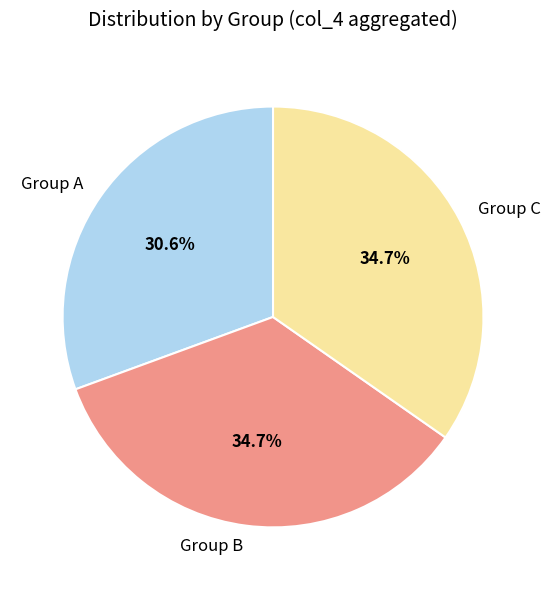

How many segments does this pie chart have?

3